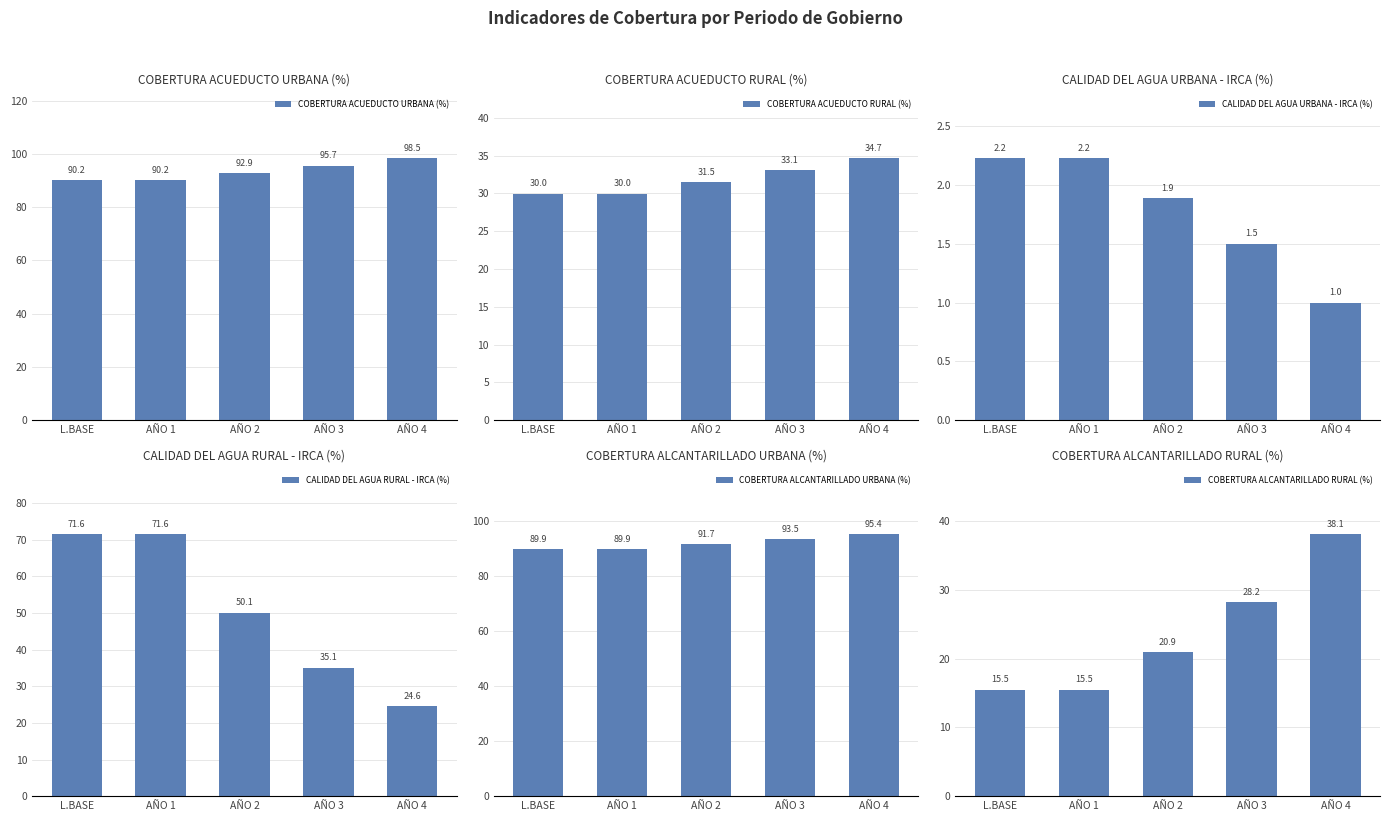

What is the sum of the COBERTURA ACUEDUCTO RURAL (%) values at L.BASE and AÑO 4?

64.7